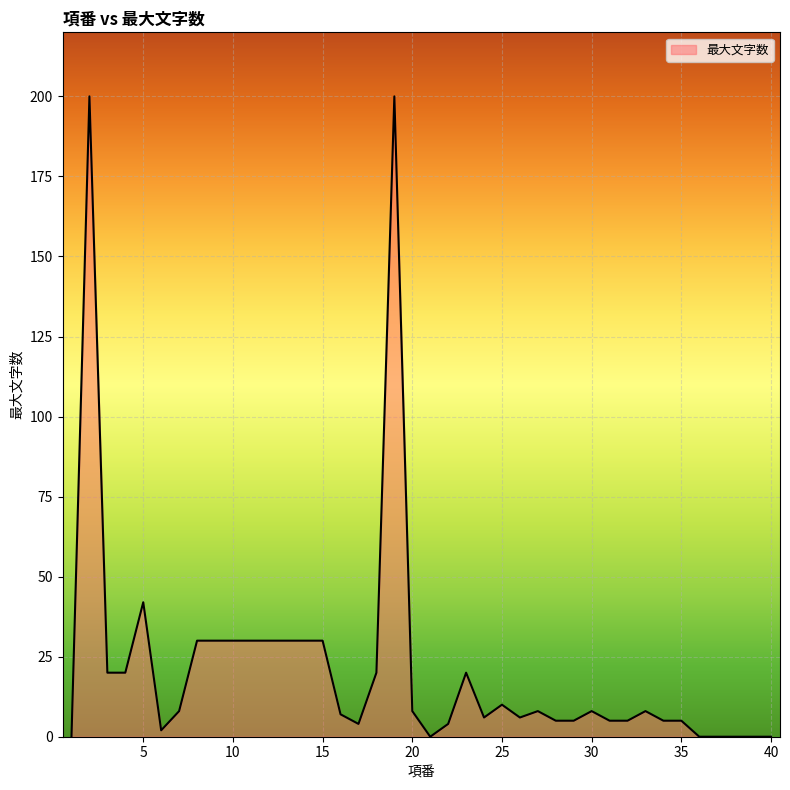

Reading left to right, extract all data points from this chart.

0	200	20	20	42	2	8	30	30	30	30	30	30	30	30	7	4	20	200	8	0	4	20	6	10	6	8	5	5	8	5	5	8	5	5	0	0	0	0	0